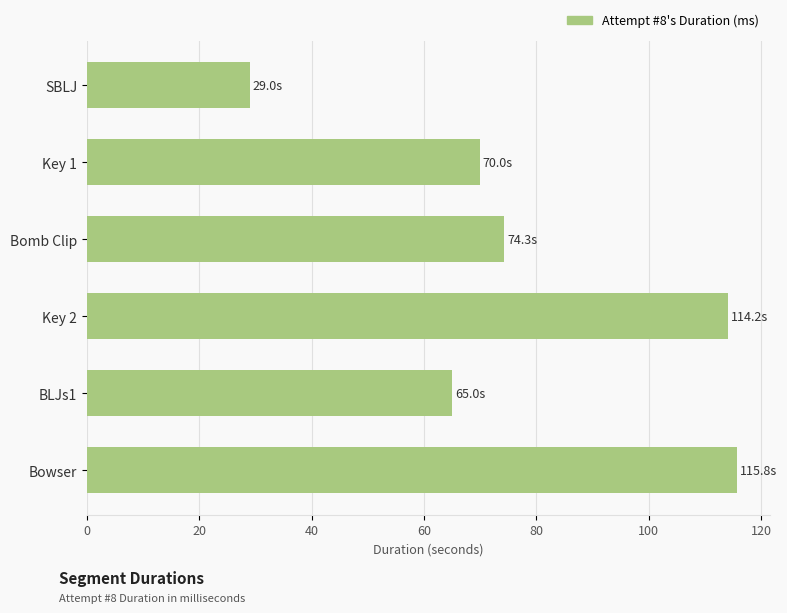

How many values are below 74?

3